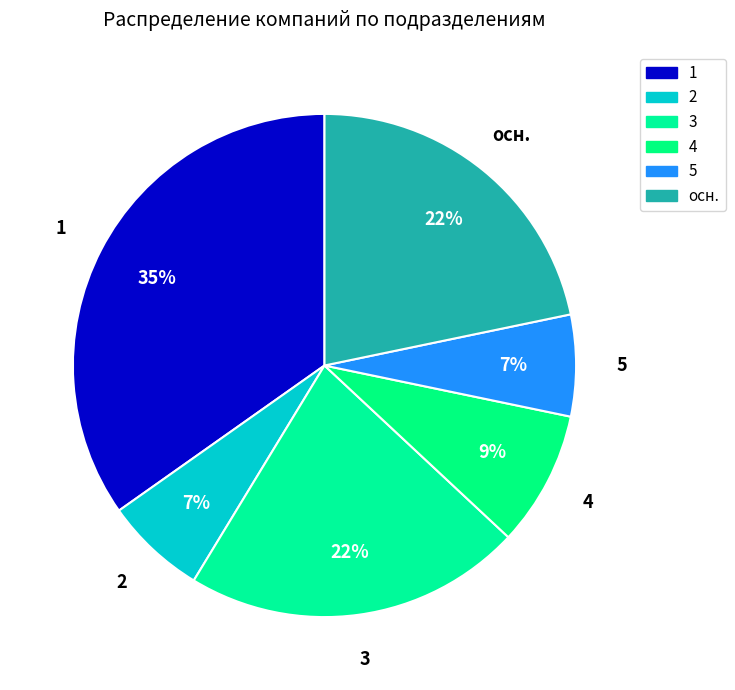

How many slices are in this pie chart?

6